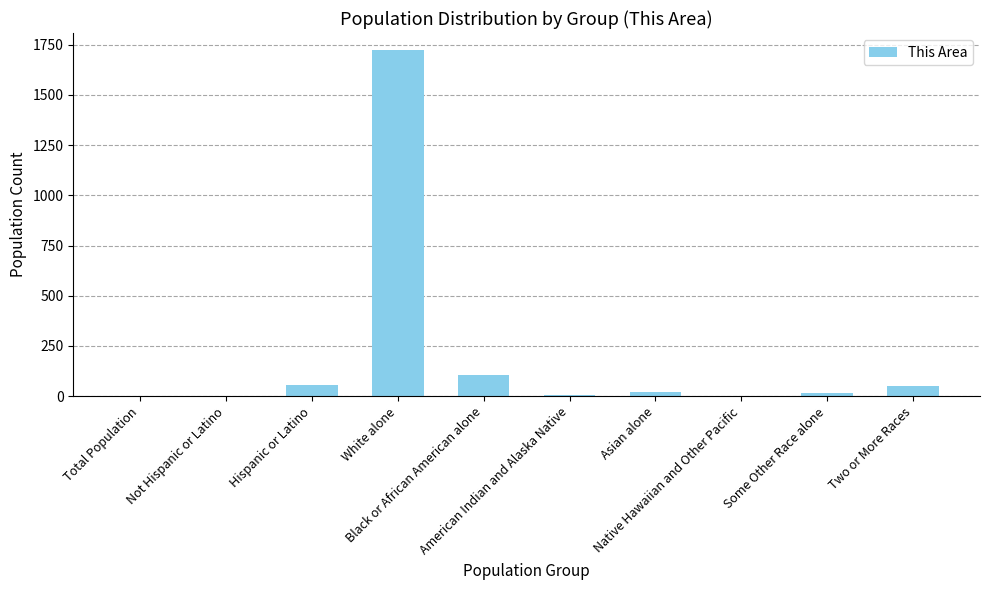

What is the greatest value displayed?

1722